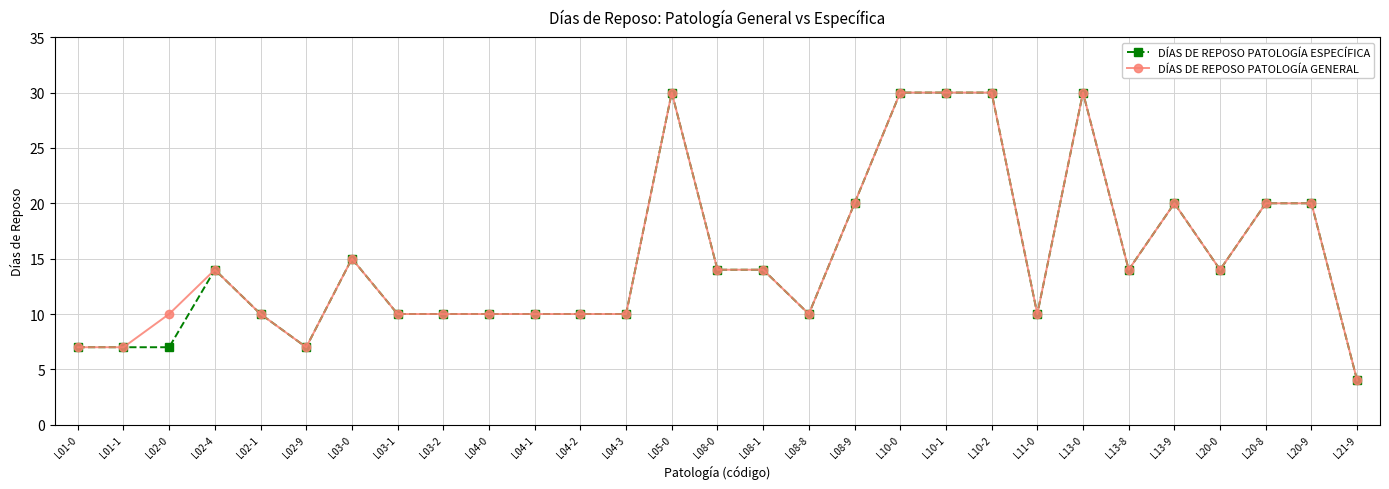

Where is the first local maximum for DÍAS DE REPOSO PATOLOGÍA GENERAL?

L02-4